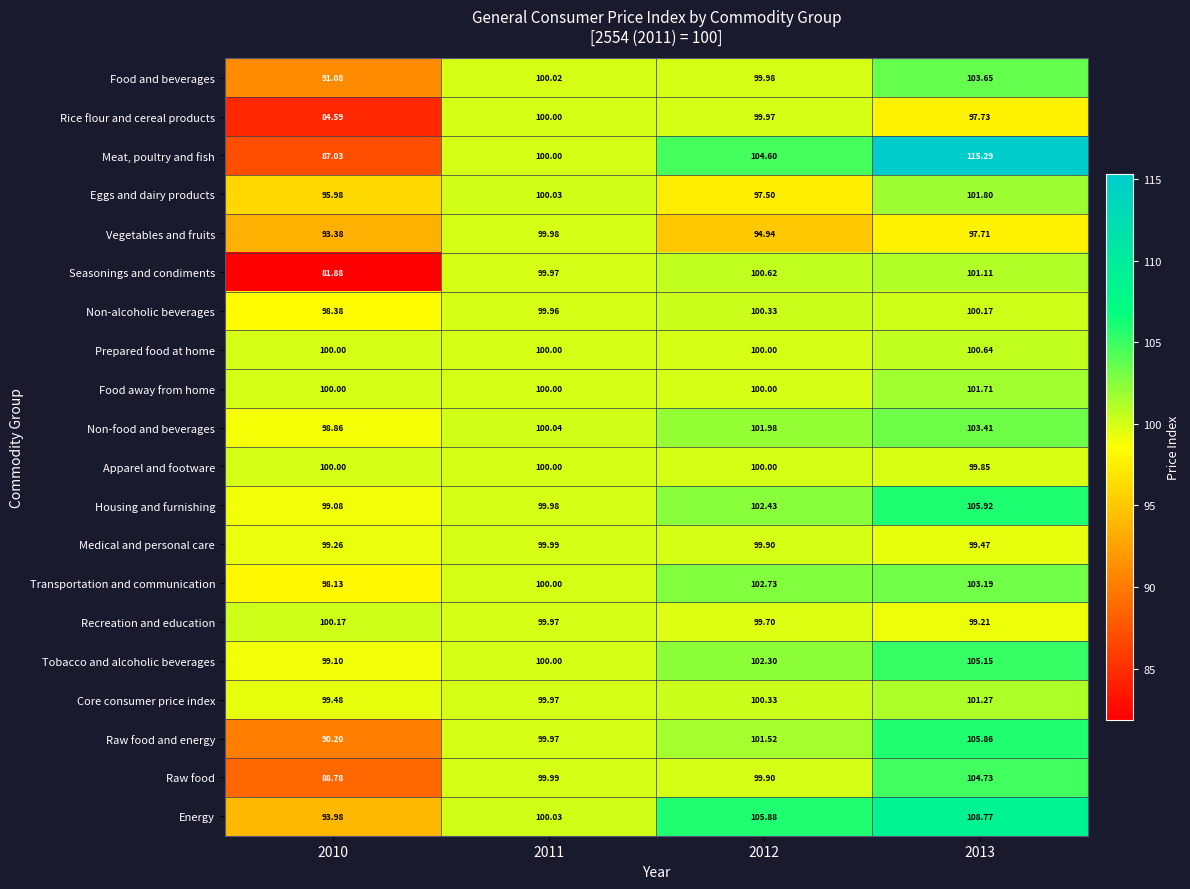

Which series has the widest spread of values?

Meat, poultry and fish